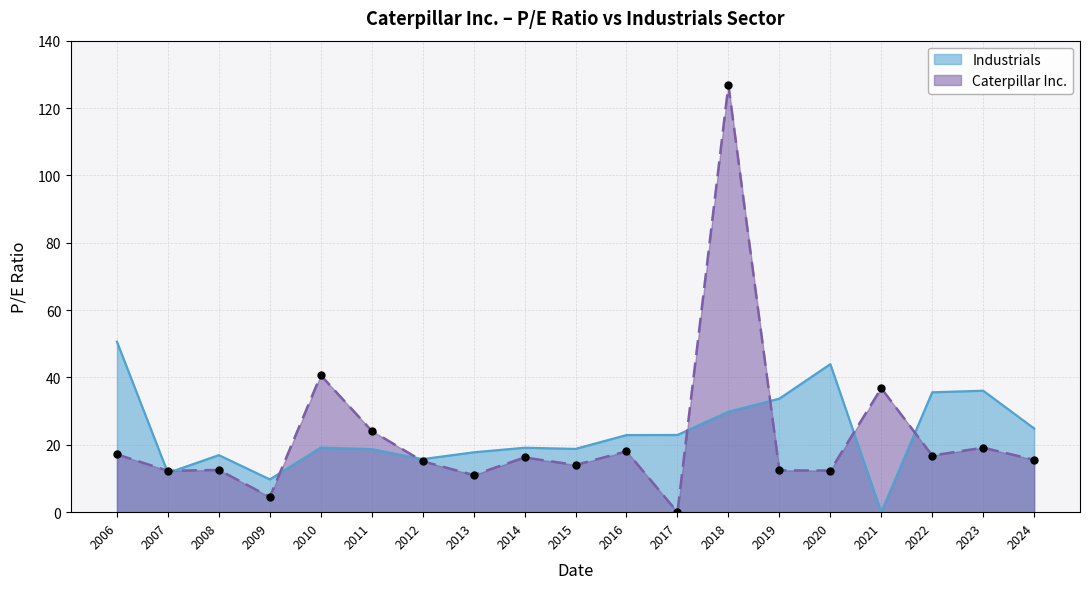

At which category is the sum across all series the highest?

2018